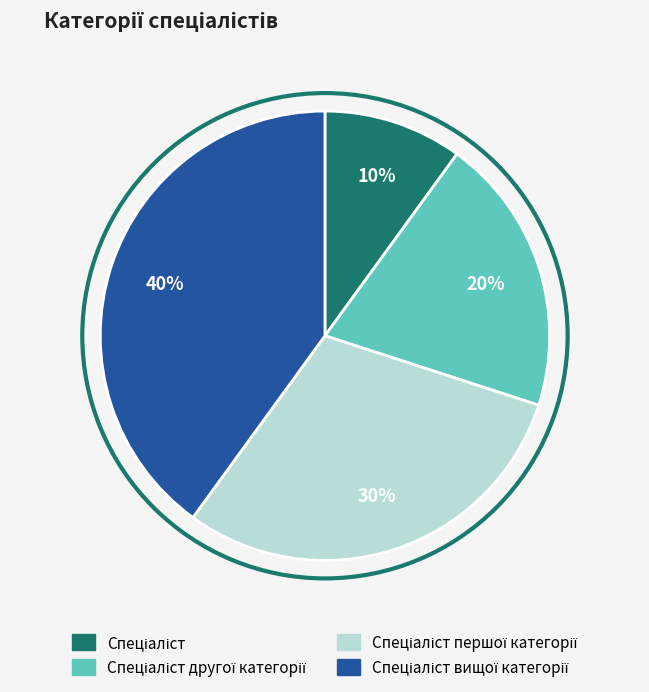

Is there any slice that represents more than half of the pie?

No